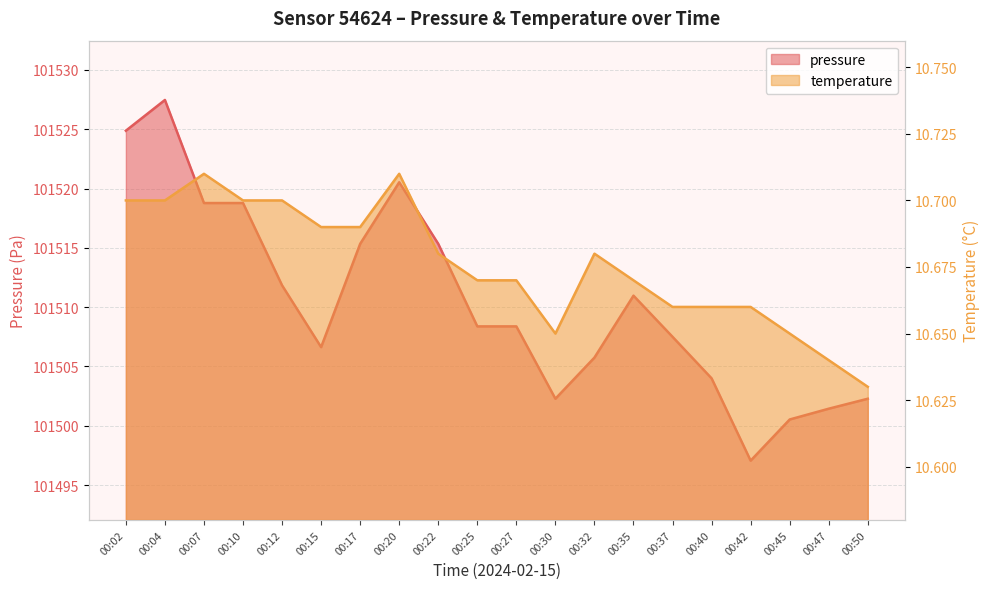

True or false: temperature and pressure cross at least once.

False